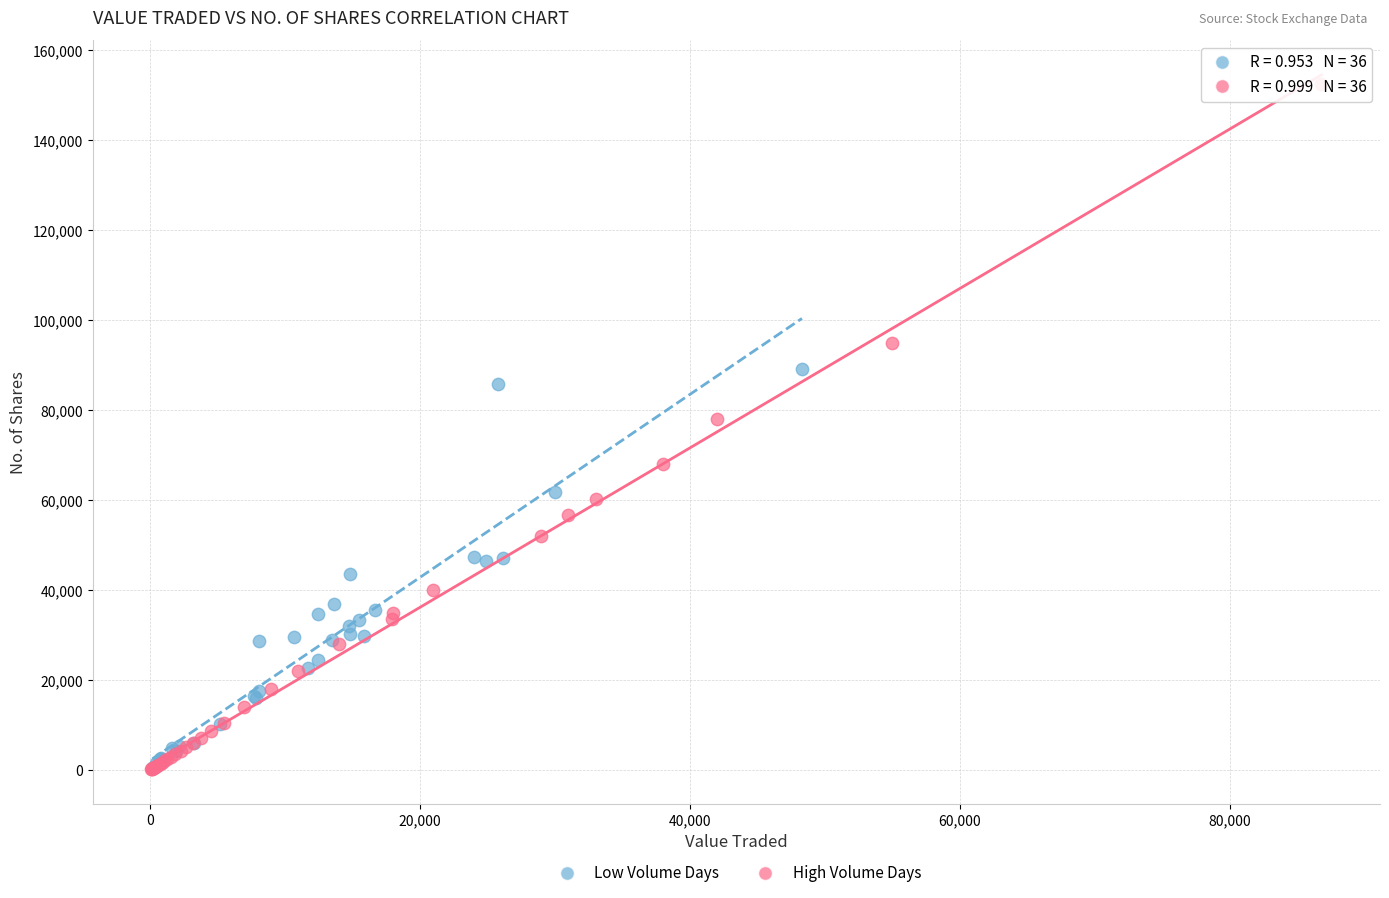

Which series reaches the maximum Y coordinate?

High Volume Days